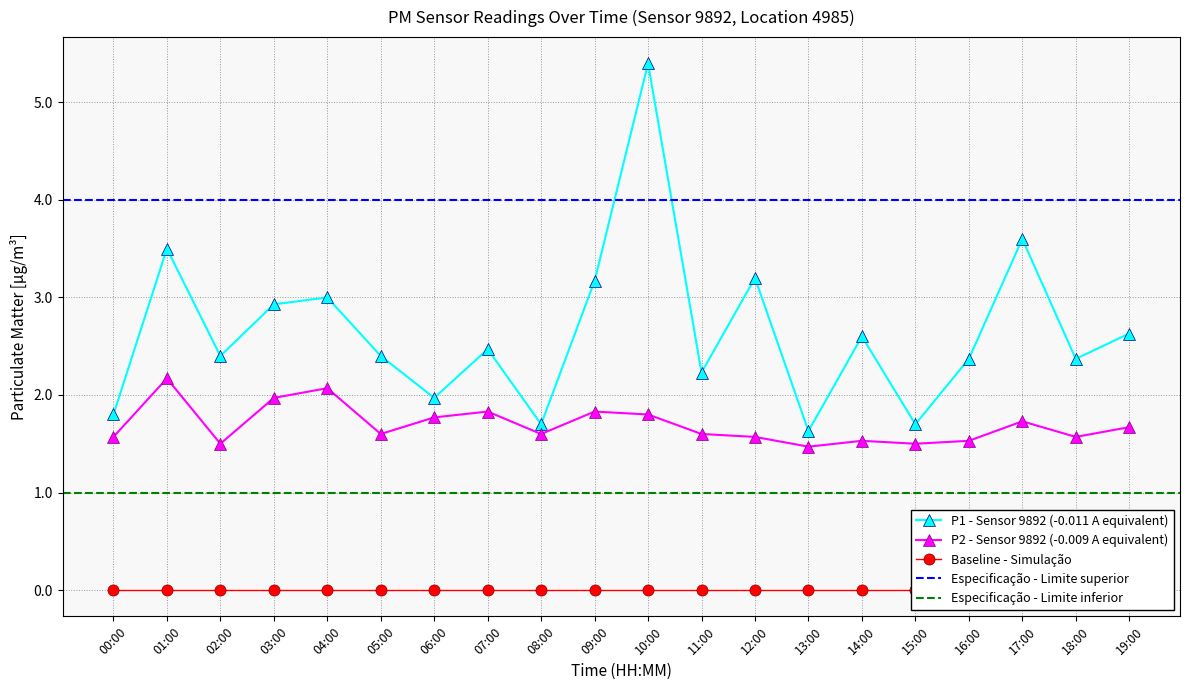

What position from the right is 12:00?

8